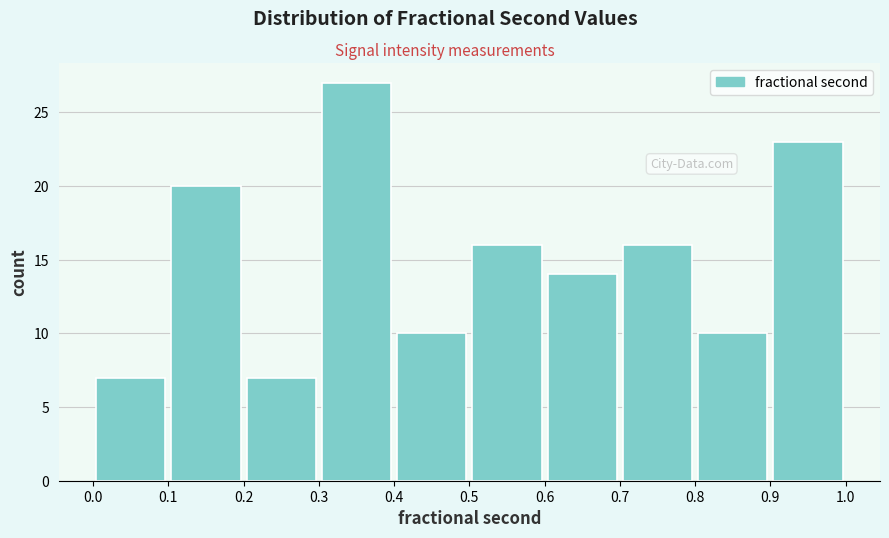

How tall is the bar that spans 0.7 to 0.8 on the x-axis? The values are not printed on the chart, so give them approximately, as read against the axis.

16